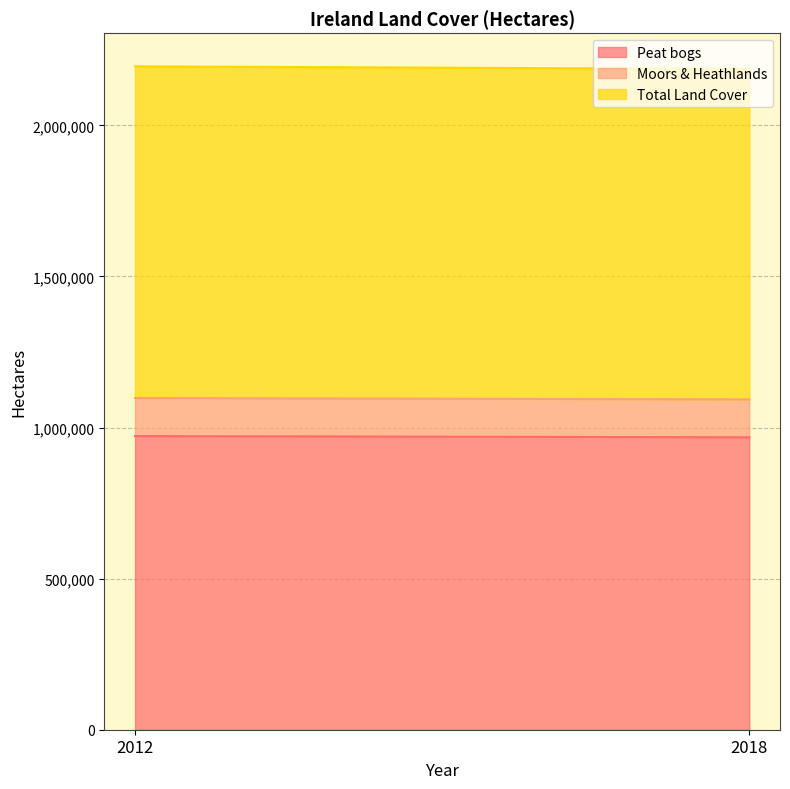

Which series has the largest total across all categories?

Total Land Cover